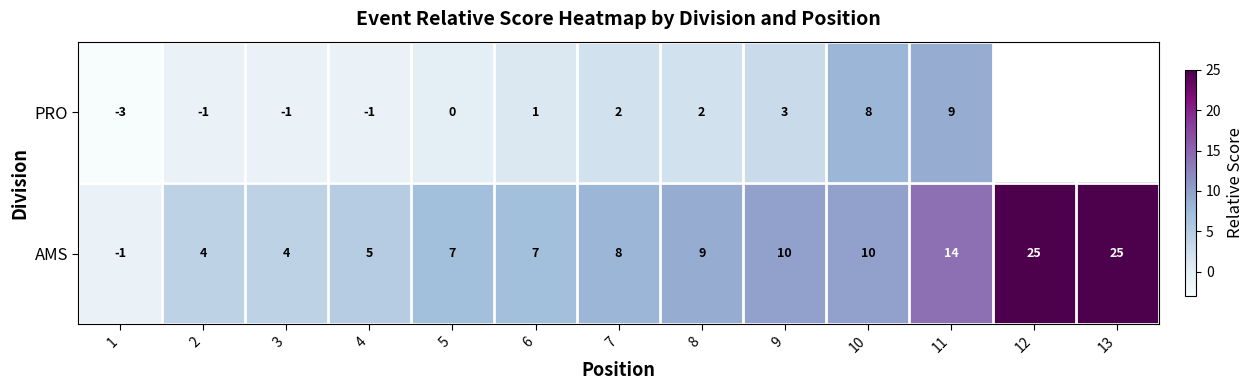

What is the approximate value of AMS at 8, to the nearest 10?

10